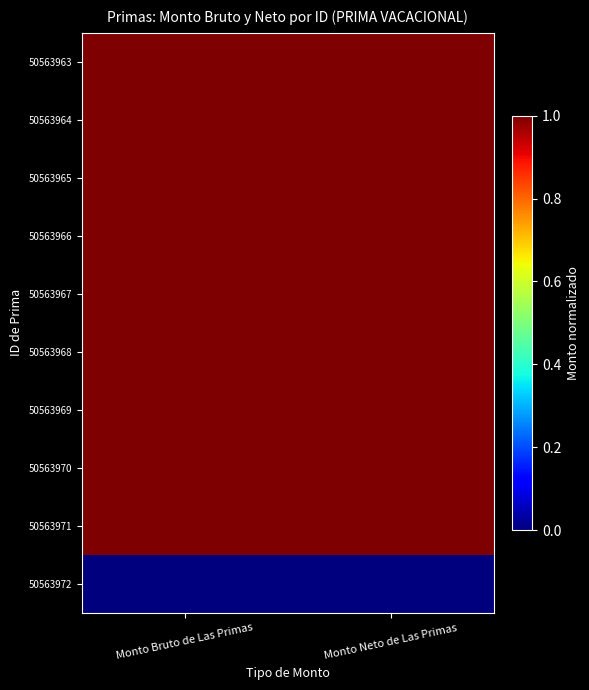

Reading left to right, list all the values displayed in this chart.

50563963: Monto Bruto de Las Primas=1	Monto Neto de Las Primas=1
50563964: Monto Bruto de Las Primas=1	Monto Neto de Las Primas=1
50563965: Monto Bruto de Las Primas=1	Monto Neto de Las Primas=1
50563966: Monto Bruto de Las Primas=1	Monto Neto de Las Primas=1
50563967: Monto Bruto de Las Primas=1	Monto Neto de Las Primas=1
50563968: Monto Bruto de Las Primas=1	Monto Neto de Las Primas=1
50563969: Monto Bruto de Las Primas=1	Monto Neto de Las Primas=1
50563970: Monto Bruto de Las Primas=1	Monto Neto de Las Primas=1
50563971: Monto Bruto de Las Primas=1	Monto Neto de Las Primas=1
50563972: Monto Bruto de Las Primas=0	Monto Neto de Las Primas=0